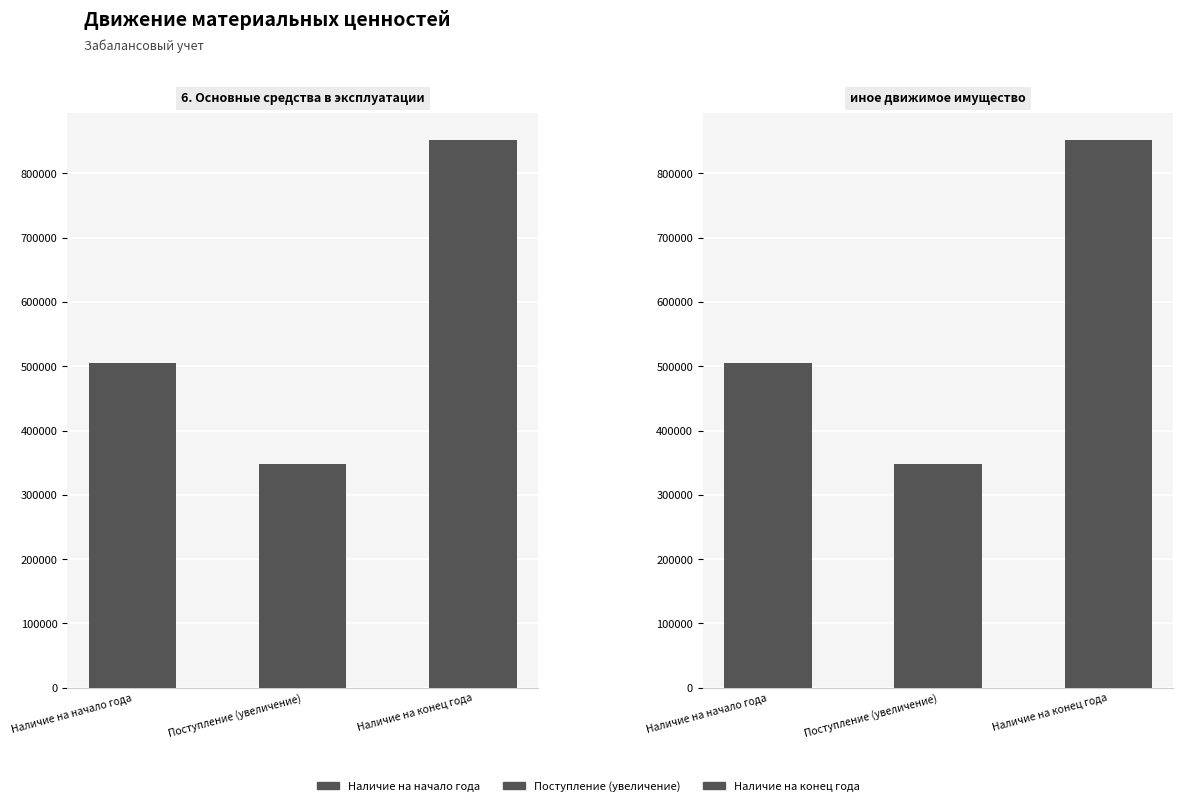

Reading left to right, list all the values displayed in this chart.

Наличие на начало года: 504571.9	504571.9
Поступление (увеличение): 347196.2	347196.2
Наличие на конец года: 851768.2	851768.2